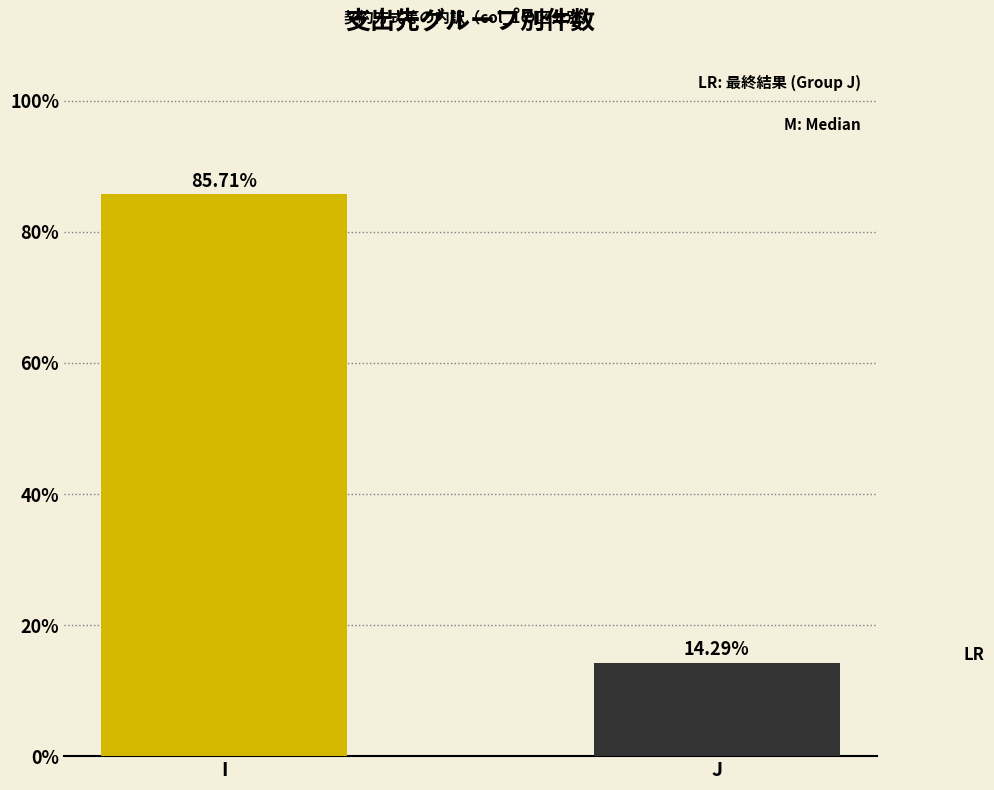

What is the difference between the maximum and minimum values?

71.4